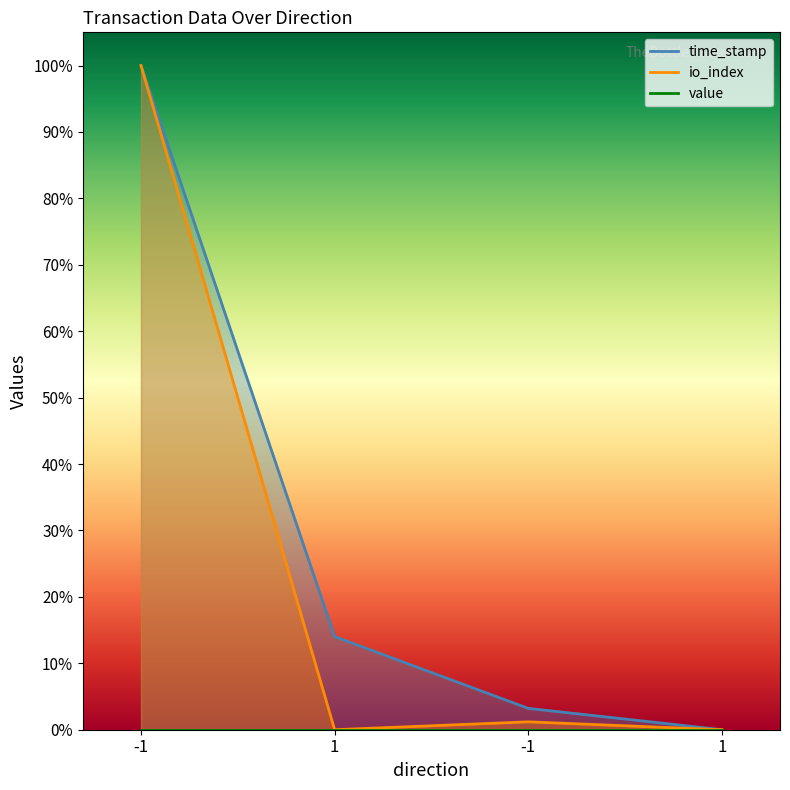

How many categories are shown in the chart?

4